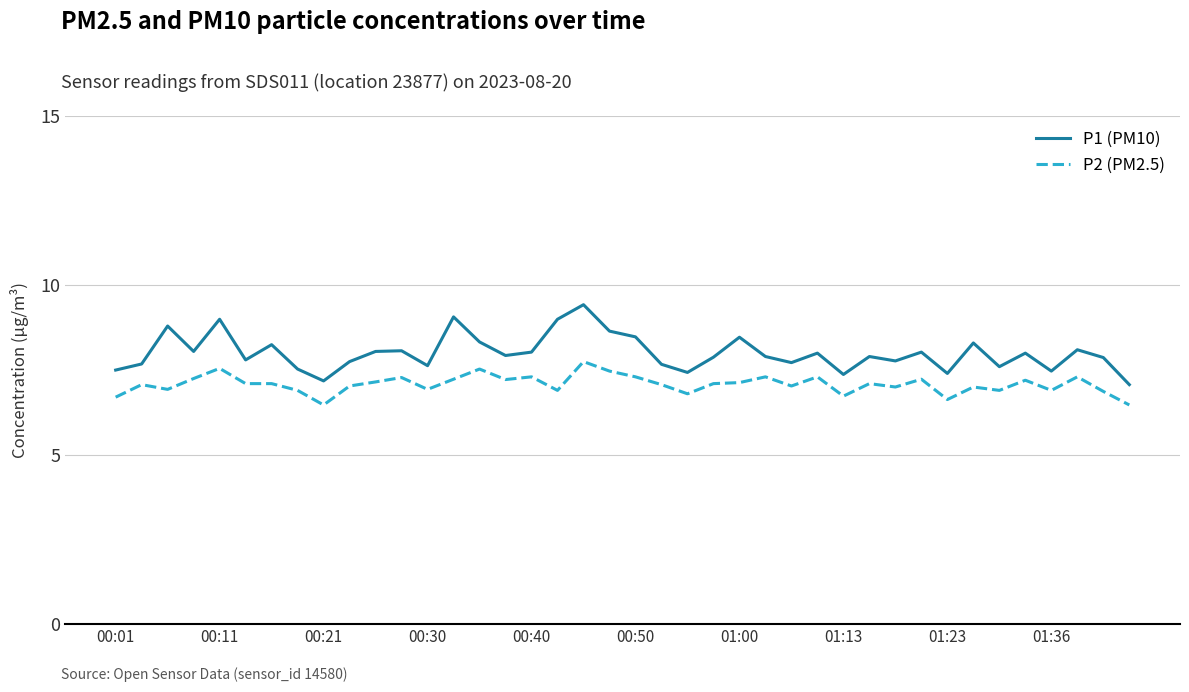

Which series has the largest total across all categories?

P1 (PM10)